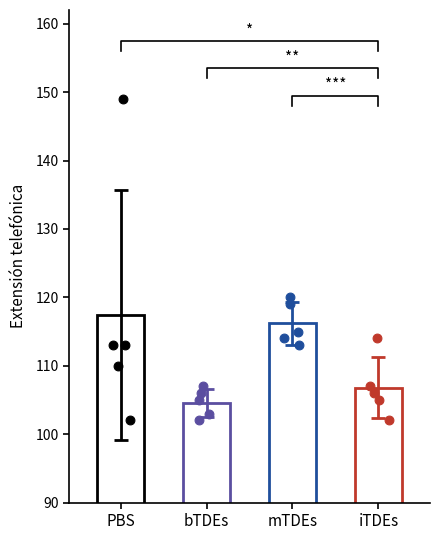

At how many categories does at least one series exceed 124?

1